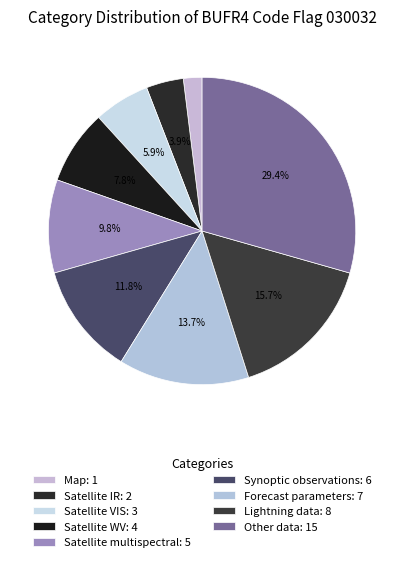

The Lightning data slice represents 22% of the pie. True or false?

False